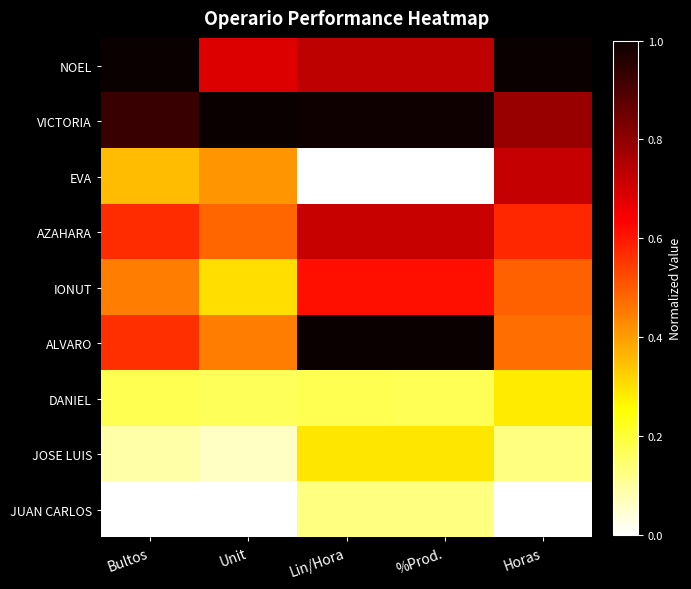

Reading left to right, transcribe all the data shown in this chart.

NOEL: Bultos=1.0	Unit=0.7	Lin/Hora=0.7	%Prod.=0.7	Horas=1.0
VICTORIA: Bultos=0.9	Unit=1.0	Lin/Hora=1.0	%Prod.=1.0	Horas=0.8
EVA: Bultos=0.4	Unit=0.4	Lin/Hora=0.0	%Prod.=0.0	Horas=0.7
AZAHARA: Bultos=0.6	Unit=0.5	Lin/Hora=0.7	%Prod.=0.7	Horas=0.6
IONUT: Bultos=0.4	Unit=0.3	Lin/Hora=0.6	%Prod.=0.6	Horas=0.5
ALVARO: Bultos=0.6	Unit=0.4	Lin/Hora=1.0	%Prod.=1.0	Horas=0.5
DANIEL: Bultos=0.2	Unit=0.2	Lin/Hora=0.2	%Prod.=0.2	Horas=0.3
JOSE LUIS: Bultos=0.1	Unit=0.1	Lin/Hora=0.3	%Prod.=0.3	Horas=0.1
JUAN CARLOS: Bultos=0.0	Unit=0.0	Lin/Hora=0.1	%Prod.=0.1	Horas=0.0